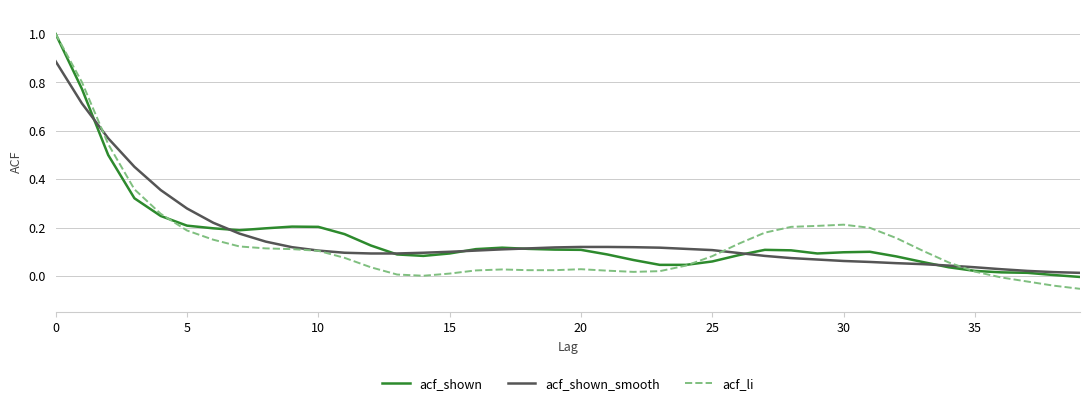

Which series has the largest range (max minus min)?

acf_li